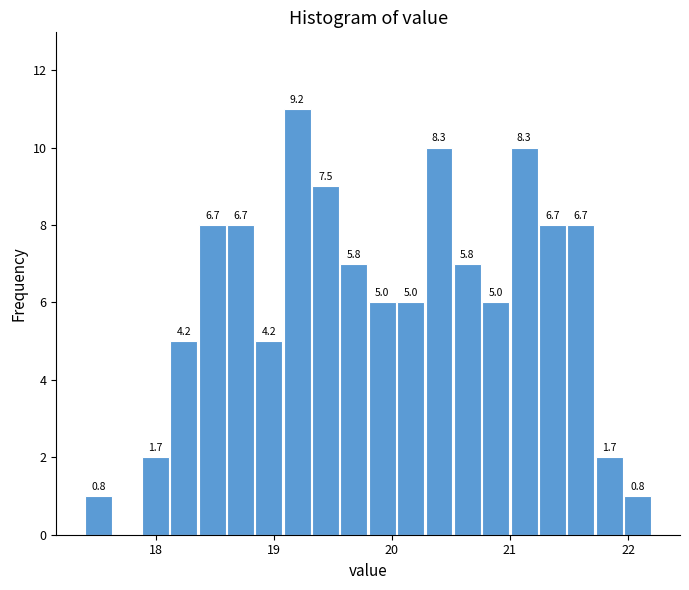

Read against the x-axis, roughly where is the centre of the tallest bar?

19.2